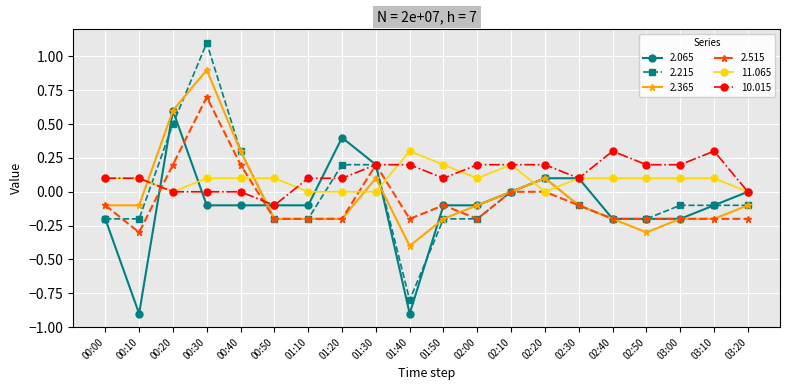

Does the chart display data point markers on the line(s)?

Yes